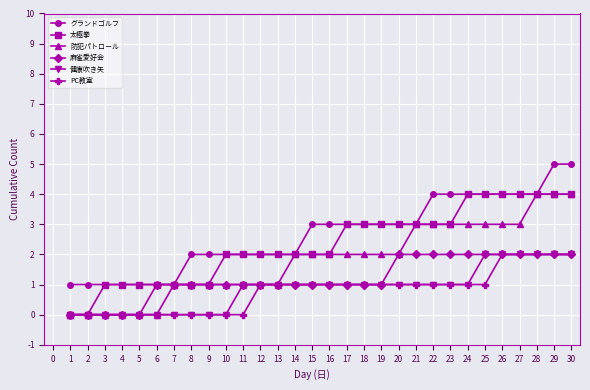

What is the difference between the maximum and minimum values in the グランドゴルフ series?

4